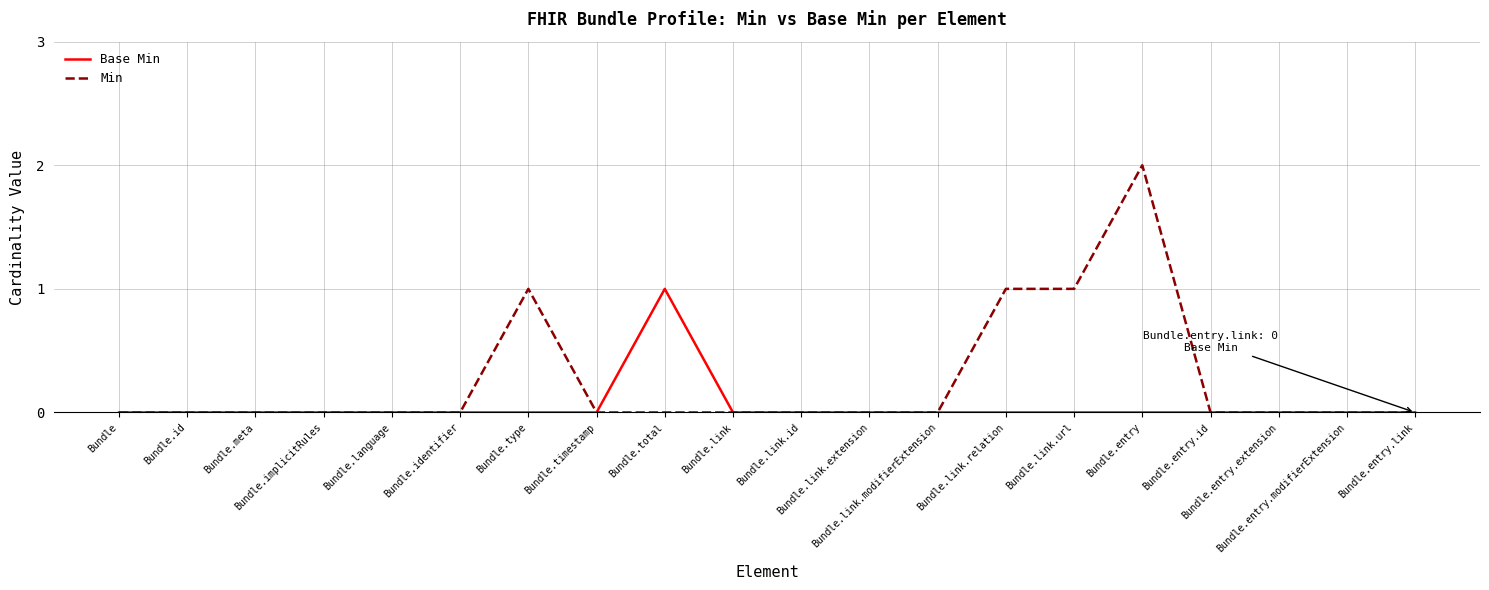

How many lines are shown in the chart?

2